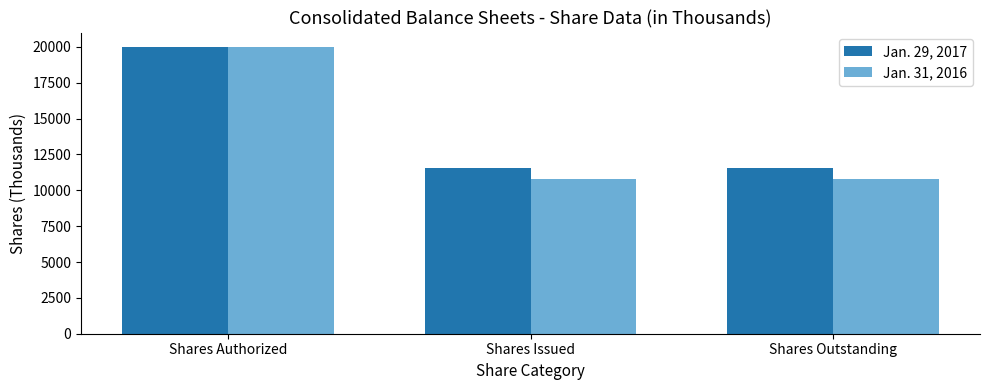

What is the maximum value shown in the chart?

20000